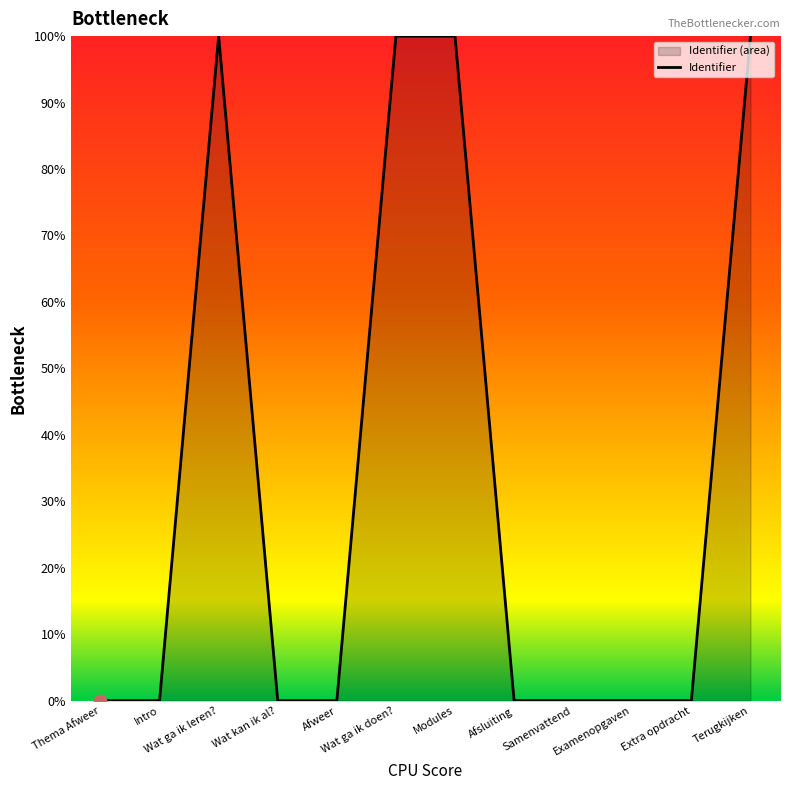

Which has a higher value, Intro or Examenopgaven?

Examenopgaven